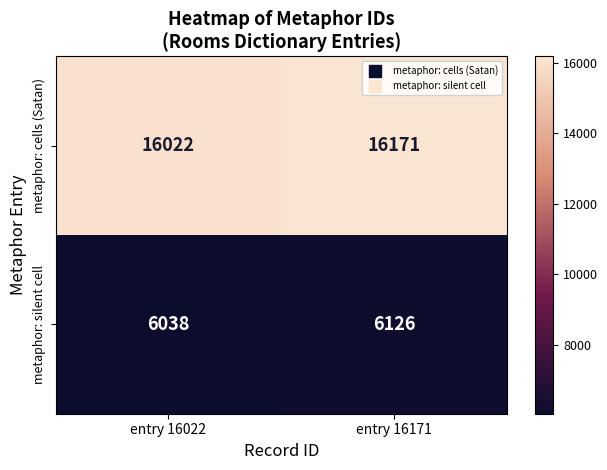

At which category is the sum across all series the highest?

entry 16171